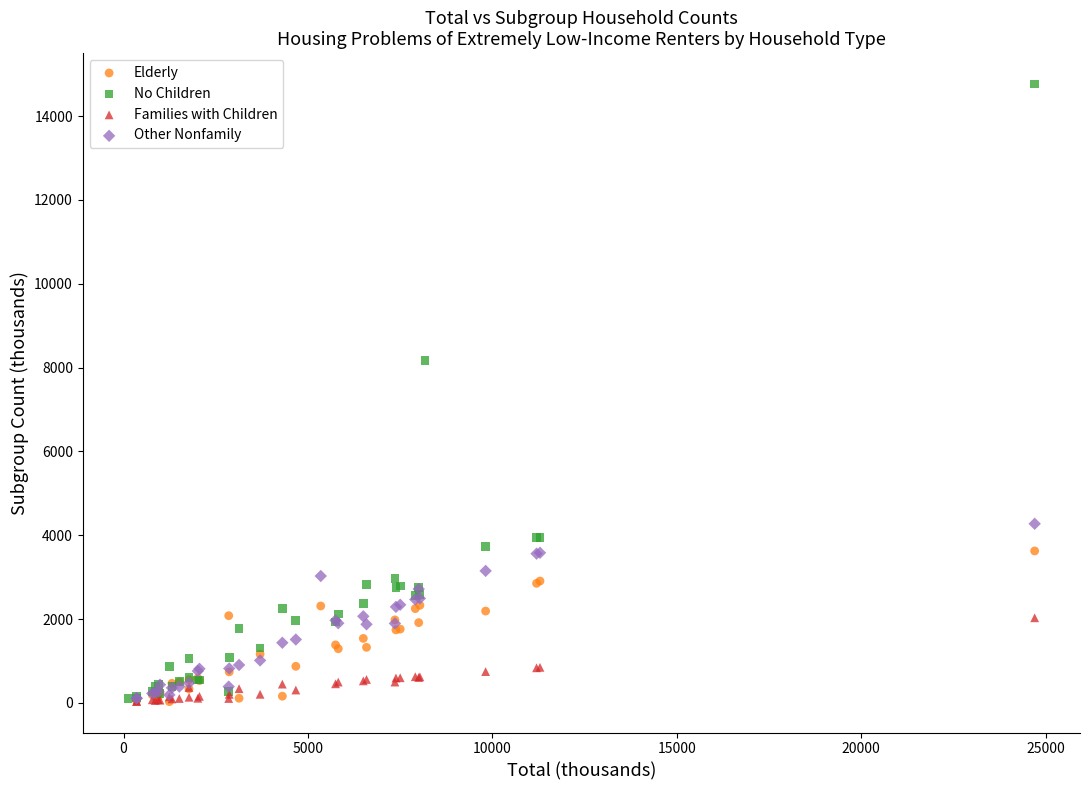

Which series contains the highest Y value?

No Children